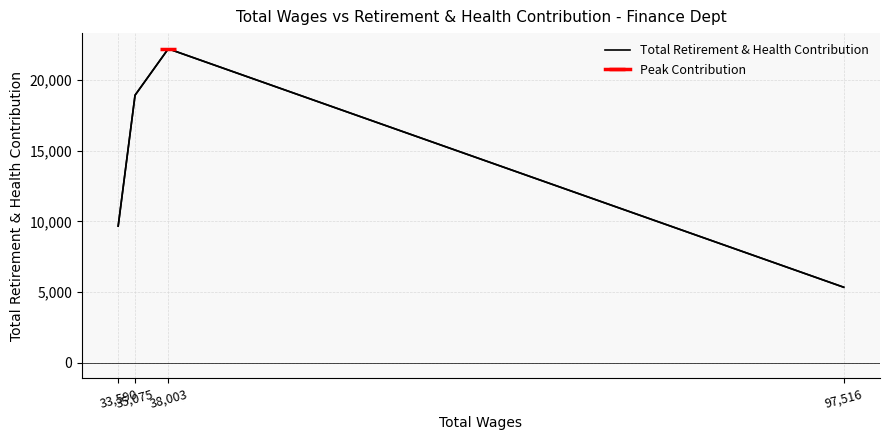

List the labels in order of value, largest first.

38,003, 35,075, 33,590, 97,516